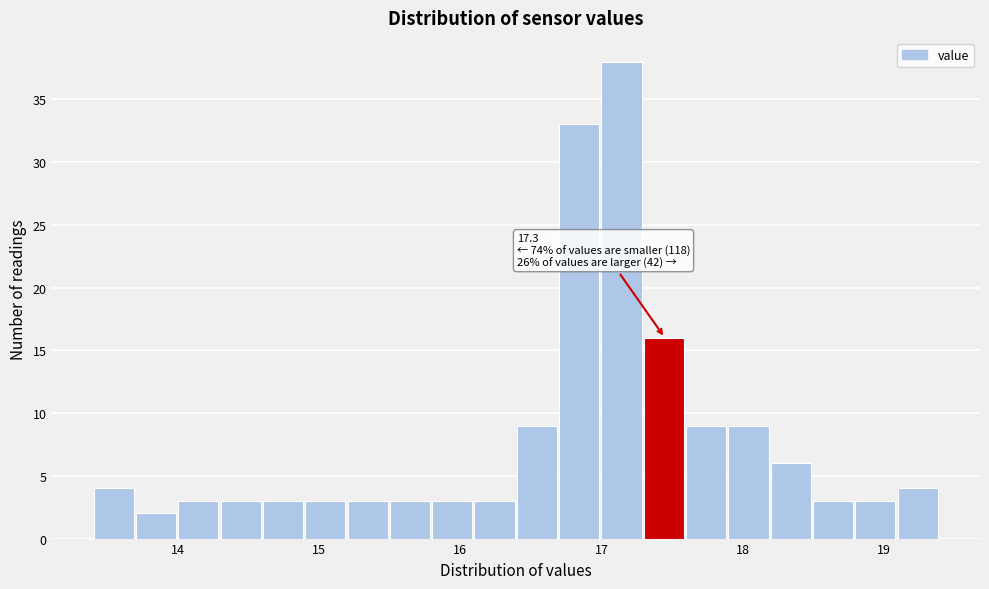

Read against the x-axis, roughly where is the centre of the tallest bar?

17.1